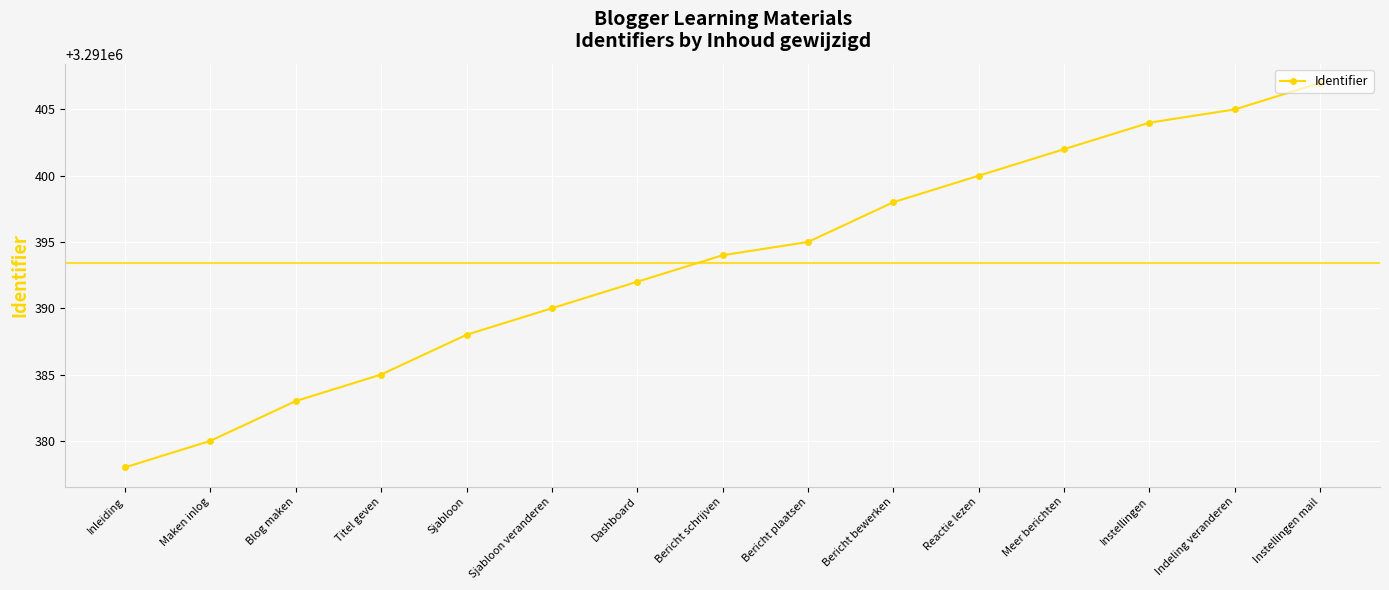

Which label corresponds to the smallest value in the chart?

Inleiding